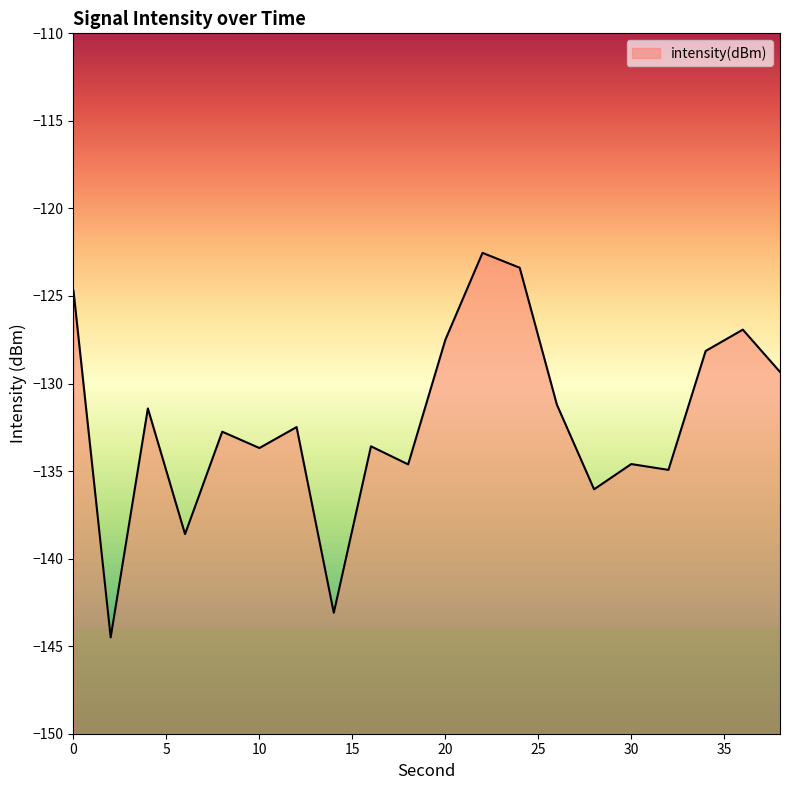

Read the value at 12.

-132.5